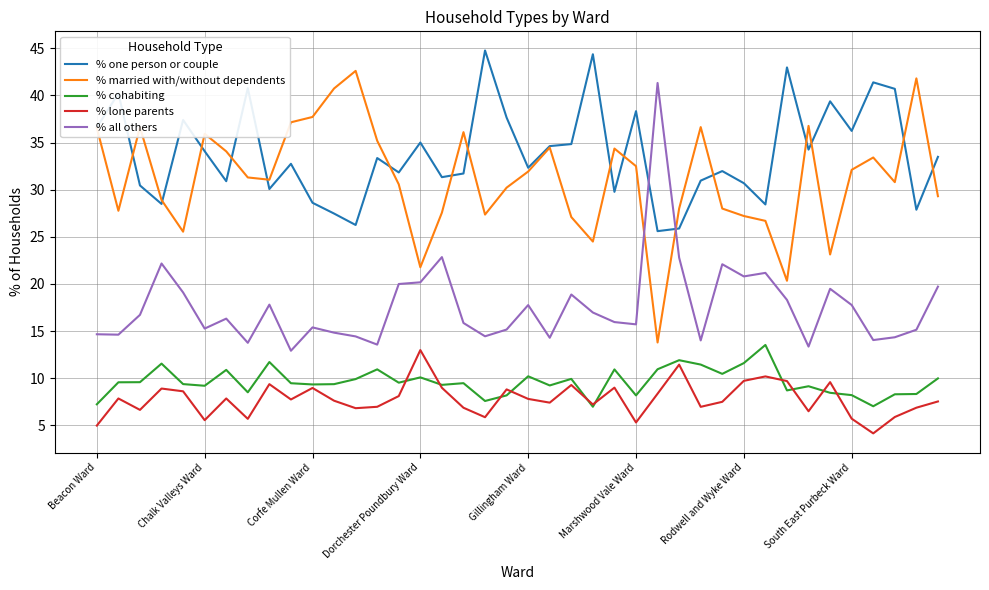

Which series has the largest total across all categories?

% one person or couple